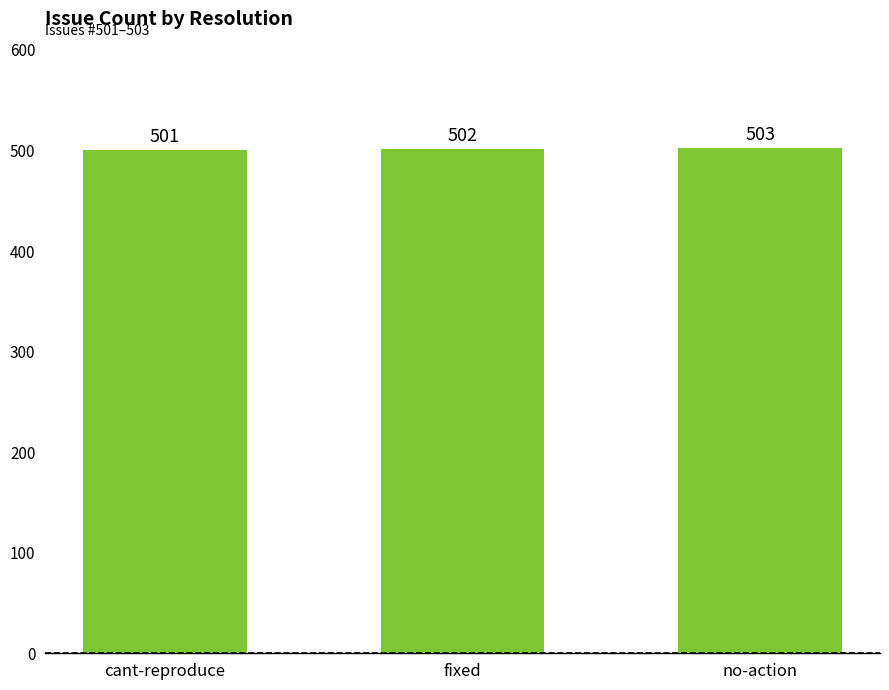

What is the greatest value displayed?

503